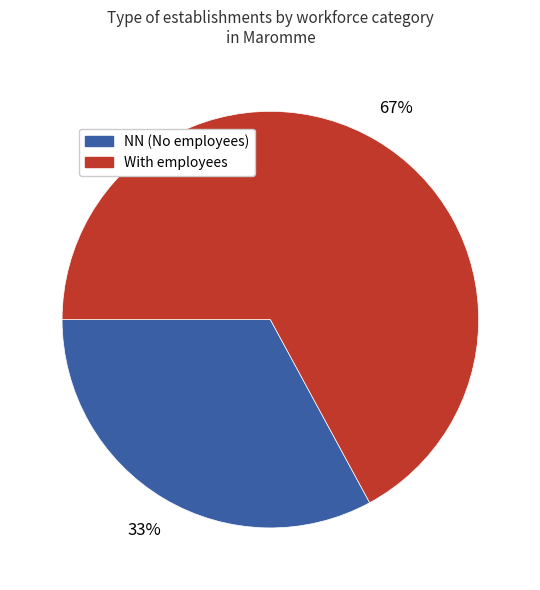

To the nearest percent, what is the difference between the largest and smallest slice percentages?

34%